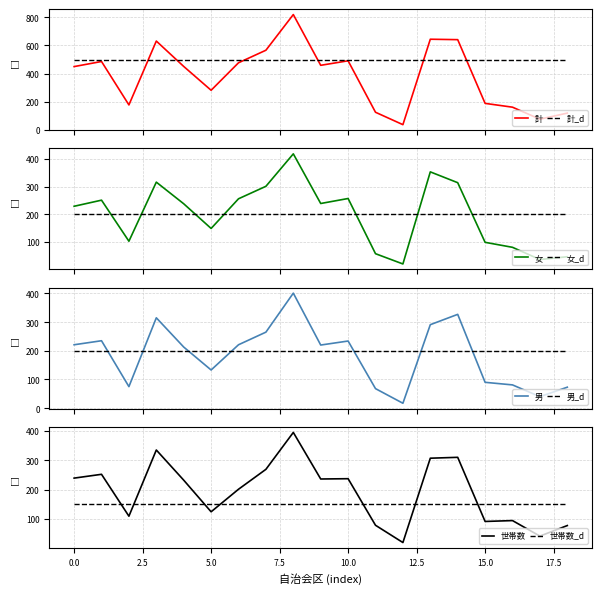

Reading right to left, transcribe all the data shown in this chart.

世帯数: 77	41	94	91	310	307	19	78	237	236	395	269	201	124	232	335	109	252	239
男: 73	40	81	90	327	291	17	68	234	220	401	265	221	133	213	315	75	235	221
女: 47	37	81	99	314	353	21	58	257	239	418	301	256	149	238	316	103	251	229
計: 120	77	162	189	641	644	38	126	491	459	819	566	477	282	451	631	178	486	450